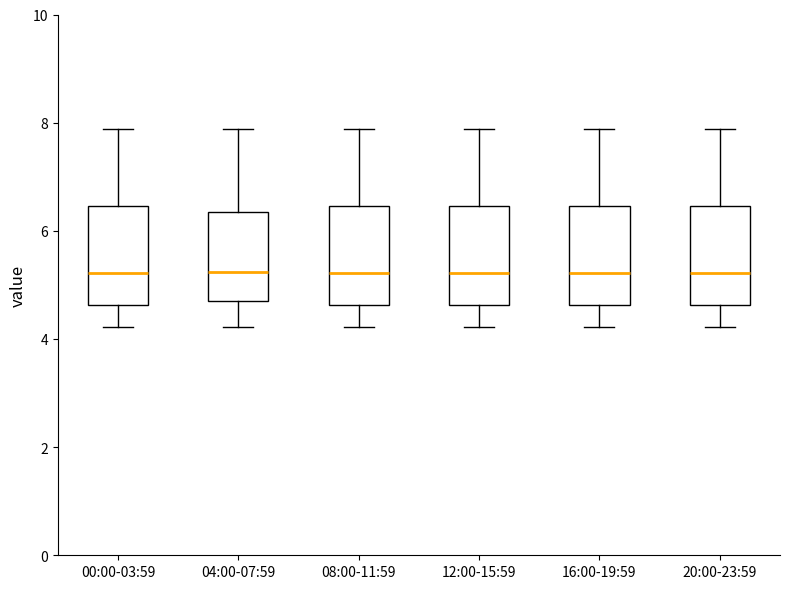

Reading left to right, read every box against the y-axis: the position of its median line, the range the box covers, and the ends of its whiskers. The values are not printed on the chart, so give them approximately, as read against the axis.

00:00-03:59: median 5.2, box 4.6 to 6.4, whiskers 4.2 to 7.8
04:00-07:59: median 5.2, box 4.6 to 6.4, whiskers 4.2 to 7.8
08:00-11:59: median 5.2, box 4.6 to 6.4, whiskers 4.2 to 7.8
12:00-15:59: median 5.2, box 4.6 to 6.4, whiskers 4.2 to 7.8
16:00-19:59: median 5.2, box 4.6 to 6.4, whiskers 4.2 to 7.8
20:00-23:59: median 5.2, box 4.6 to 6.4, whiskers 4.2 to 7.8